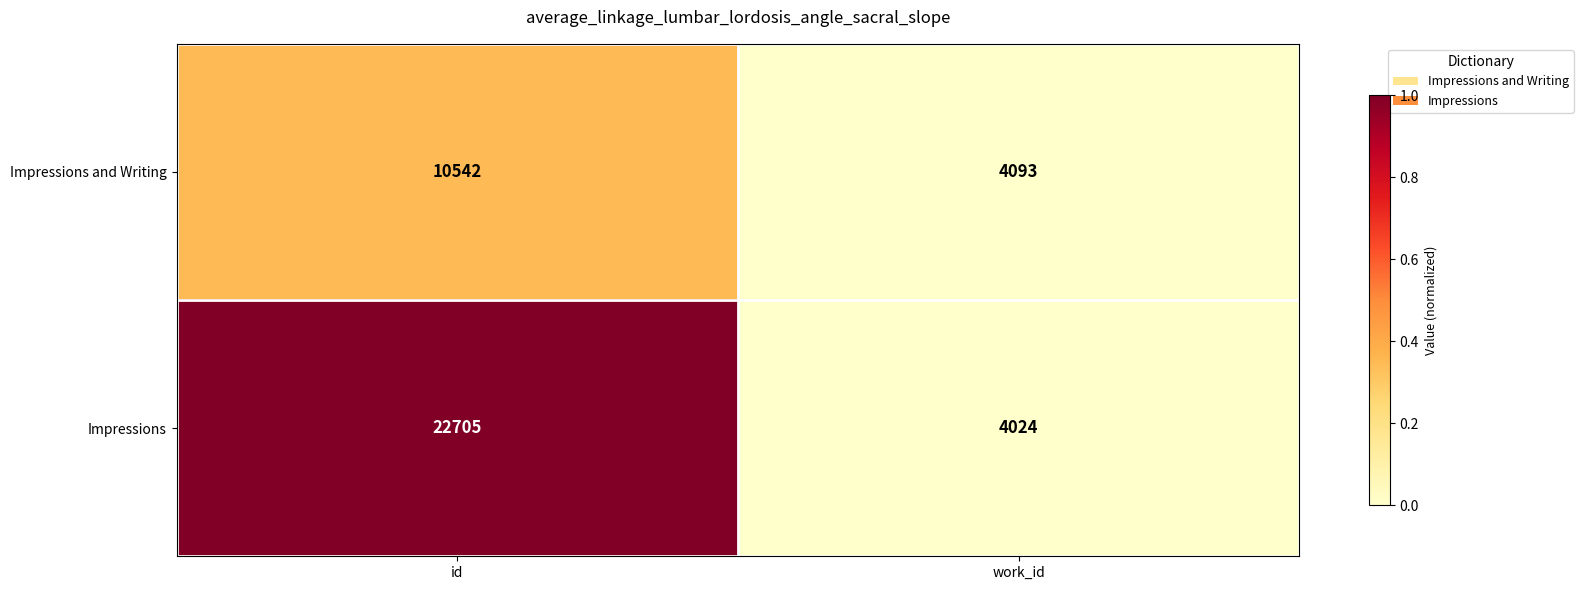

The value of Impressions and Writing at id is 3174. True or false?

False